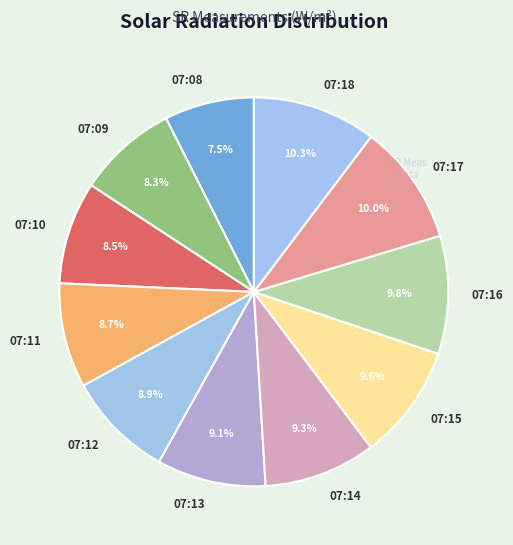

Does 07:10 account for over 50% of the chart?

No